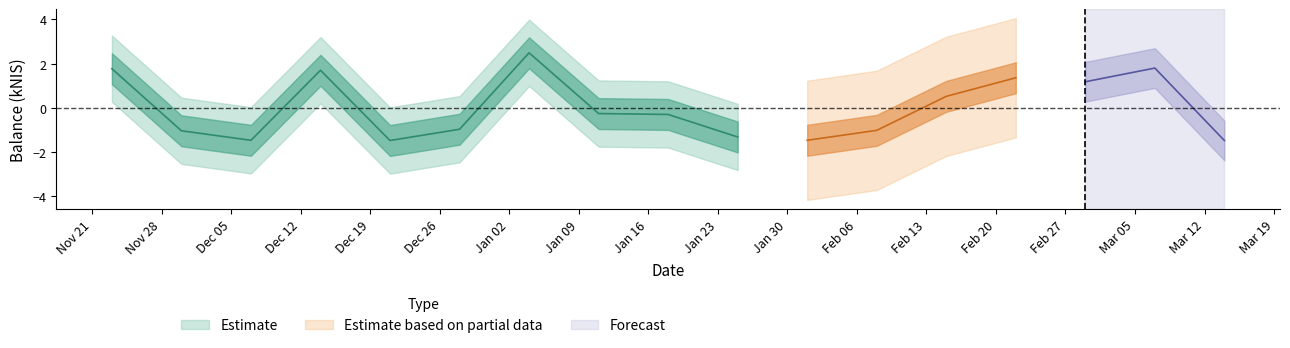

What position from the left is 2023-11-23?

1